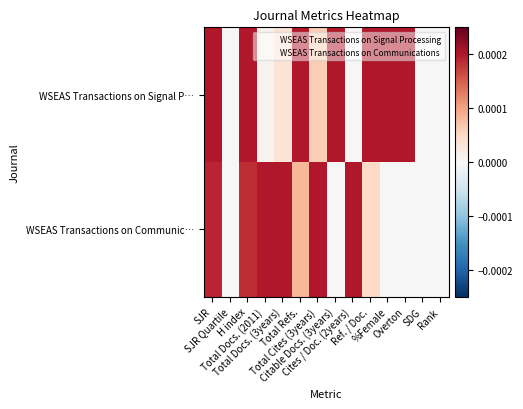

At which category does the chart reach its minimum across all series?

SJR Quartile